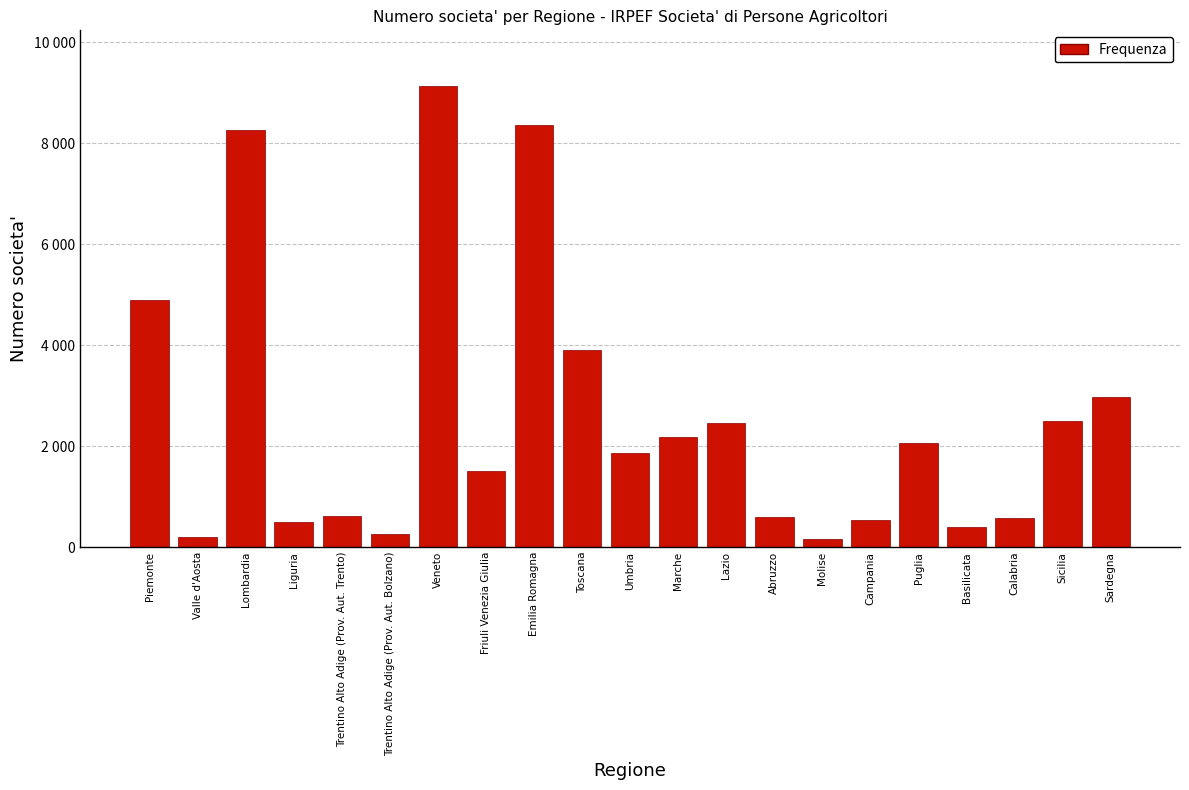

Does the chart contain any negative values?

No